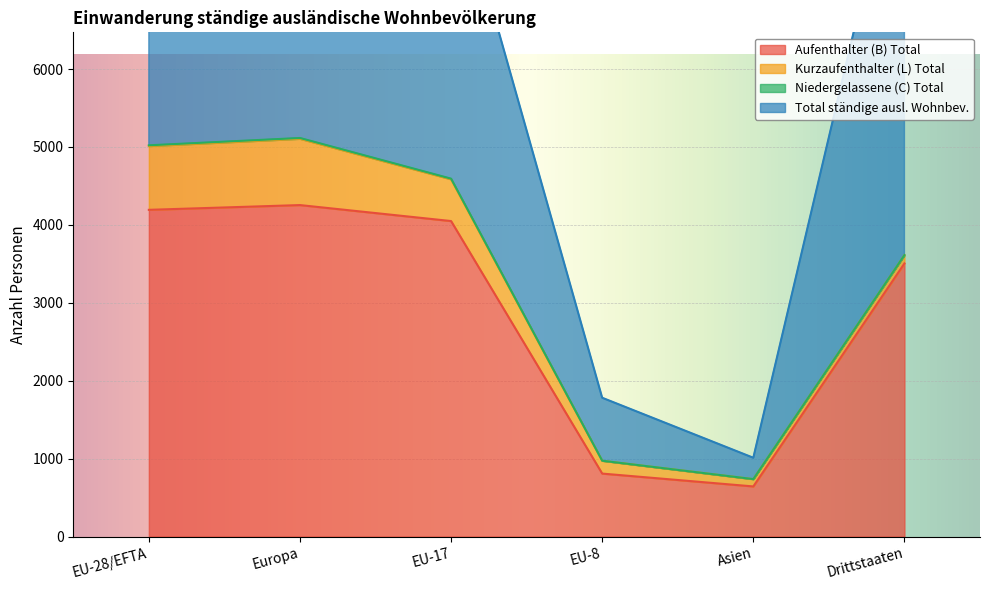

List the labels in order of Aufenthalter (B) Total value, smallest first.

Asien, EU-8, Drittstaaten, EU-17, EU-28/EFTA, Europa